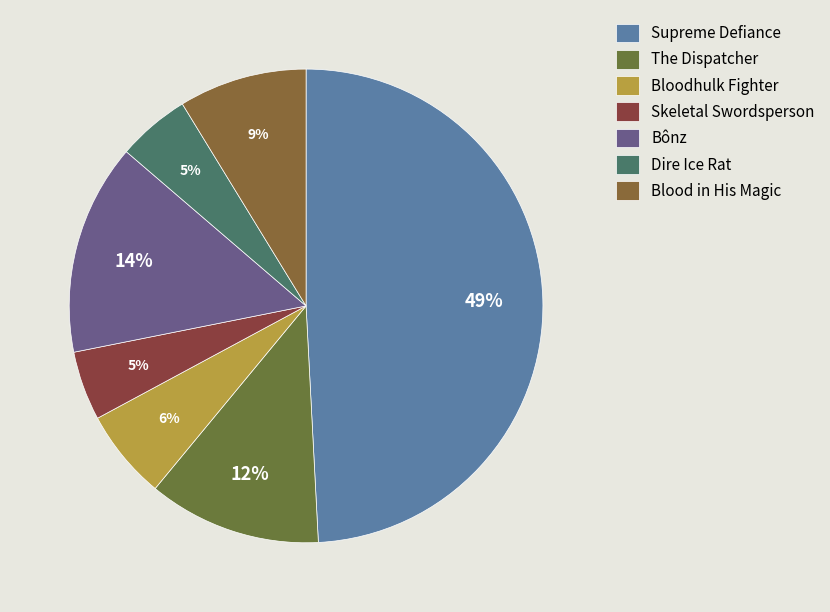

How many slices are in this pie chart?

7